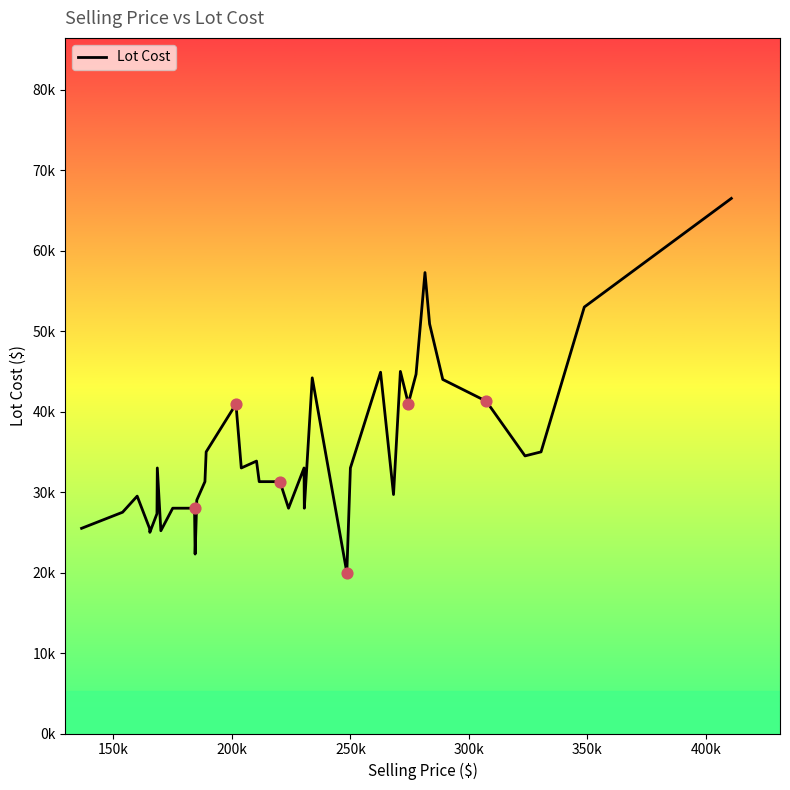

Does the chart have visible grid lines?

No